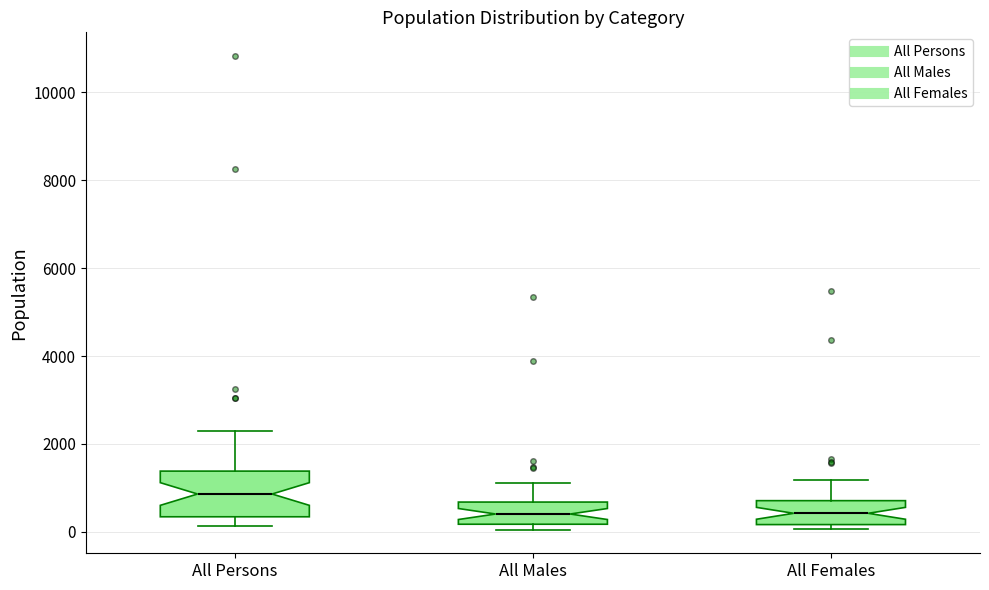

Where does the median line of the box for All Females sit on the y-axis? The values are not printed on the chart, so give them approximately, as read against the axis.

400